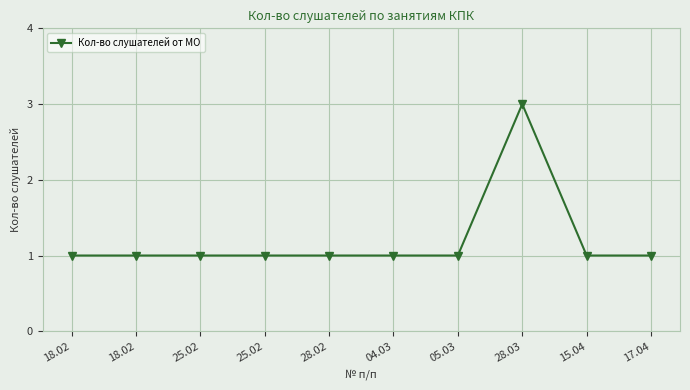

What is the ratio of the value at 28.02 to the value at 25.02?

1.0